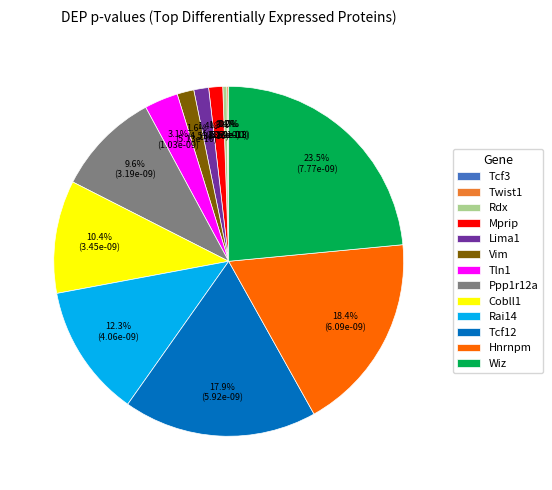

Which category has the biggest portion of the pie?

Wiz